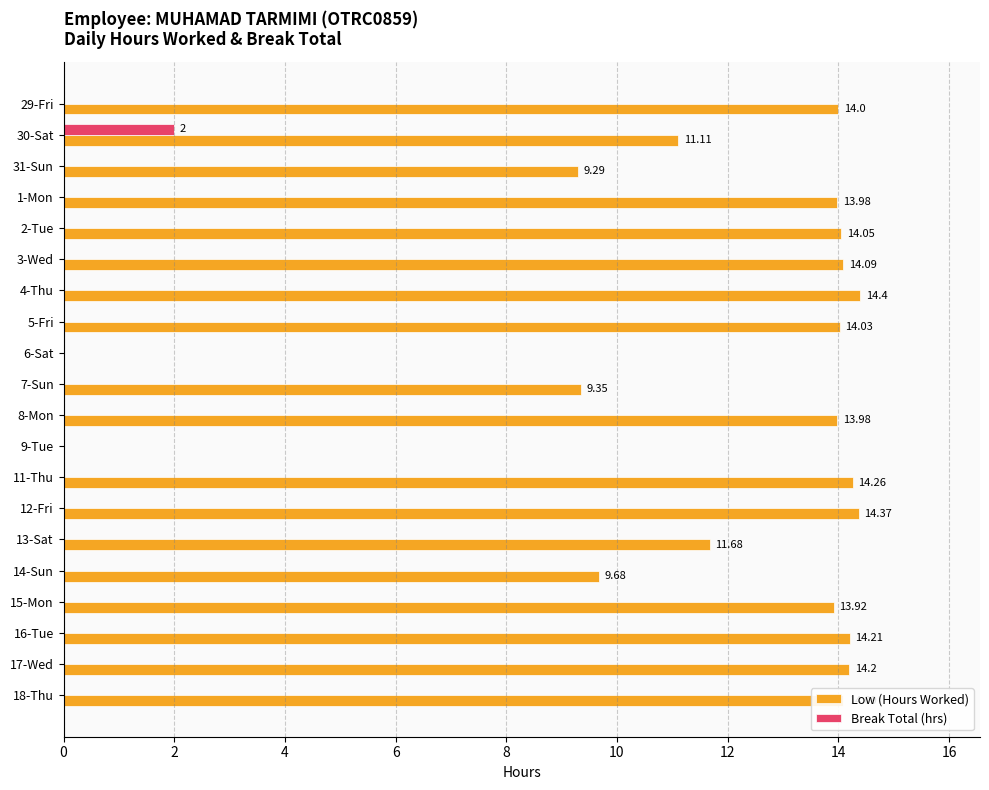

What is the total value across all series at 8-Mon?

14.0